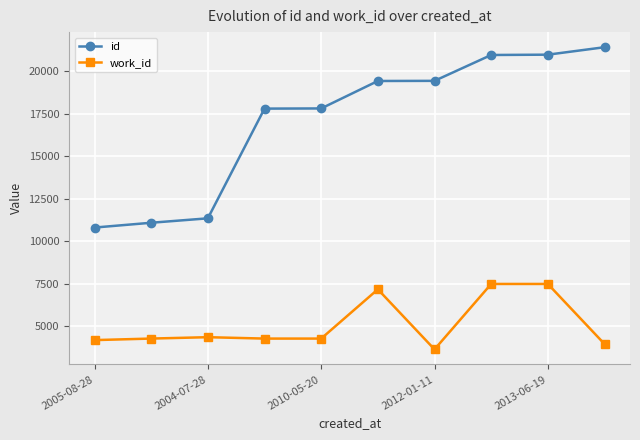

True or false: work_id and id cross at least once.

False